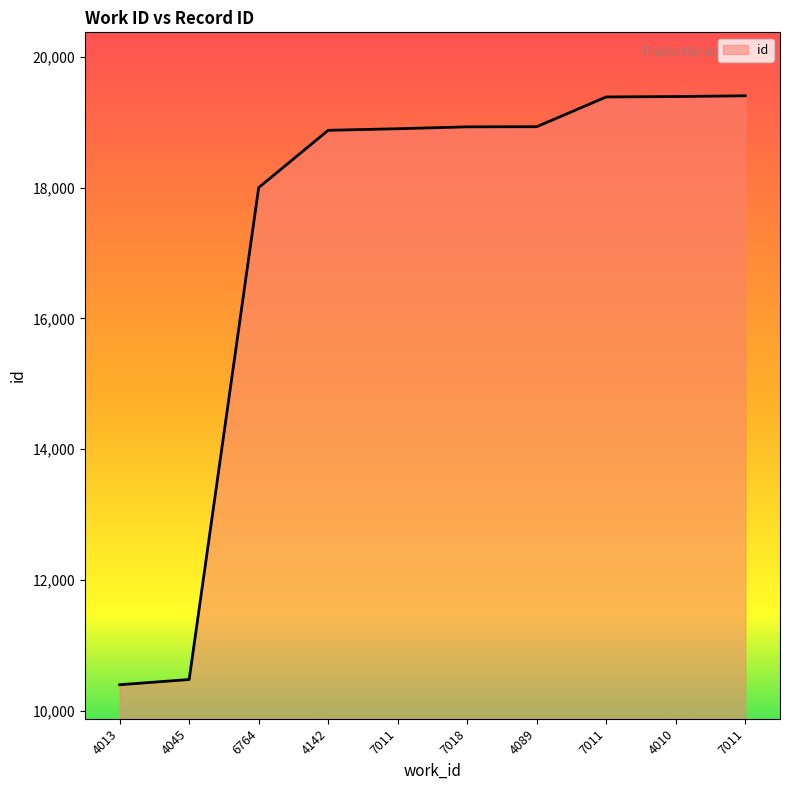

True or false: there are more than 1 points higher than both neighbors.

False